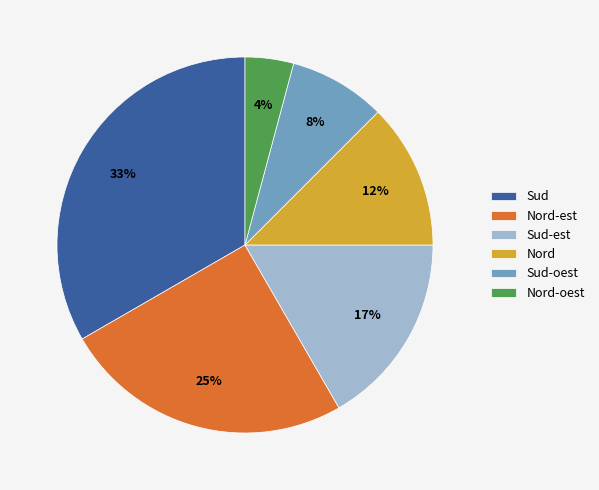

True or false: Nord-oest accounts for 4% of the total.

True